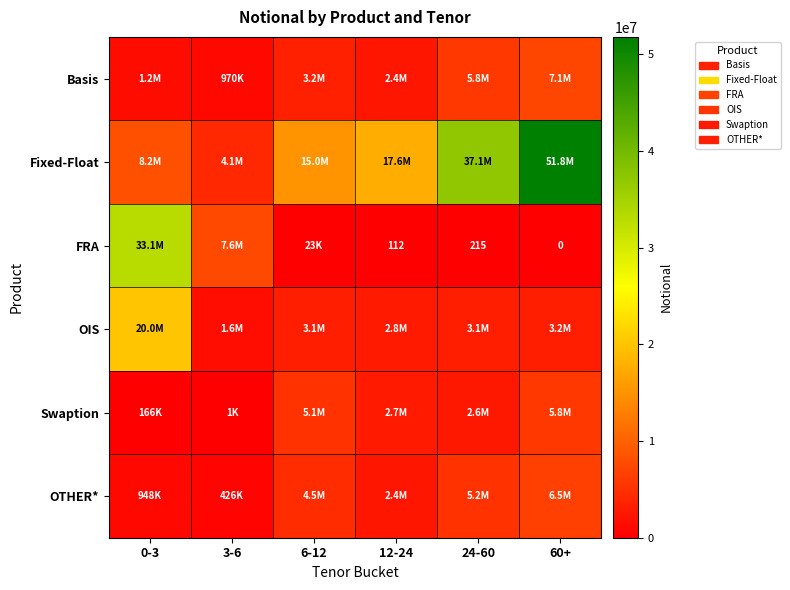

What value does the Swaption series have at 12-24, to the nearest 10?

2679020